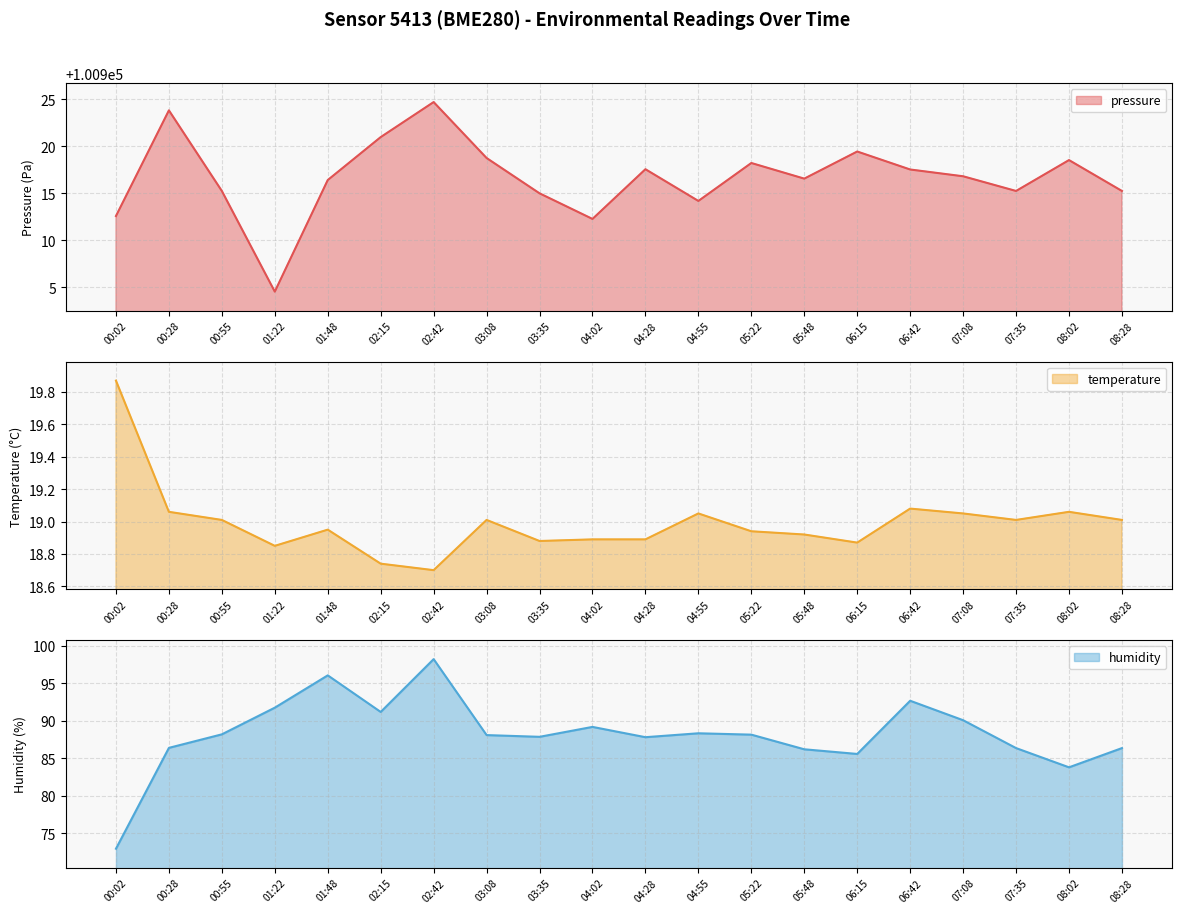

Which series changed the most between 02:42 and 04:02?

pressure